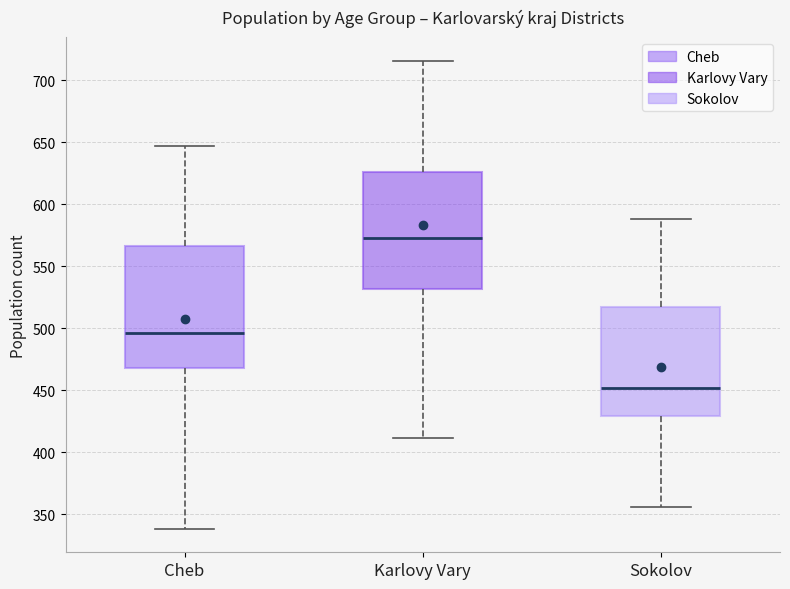

Reading left to right, read every box against the y-axis: the position of its median line, the range the box covers, and the ends of its whiskers. The values are not printed on the chart, so give them approximately, as read against the axis.

Cheb: median 495, box 470 to 565, whiskers 340 to 645
Karlovy Vary: median 575, box 530 to 625, whiskers 410 to 715
Sokolov: median 450, box 430 to 520, whiskers 355 to 590